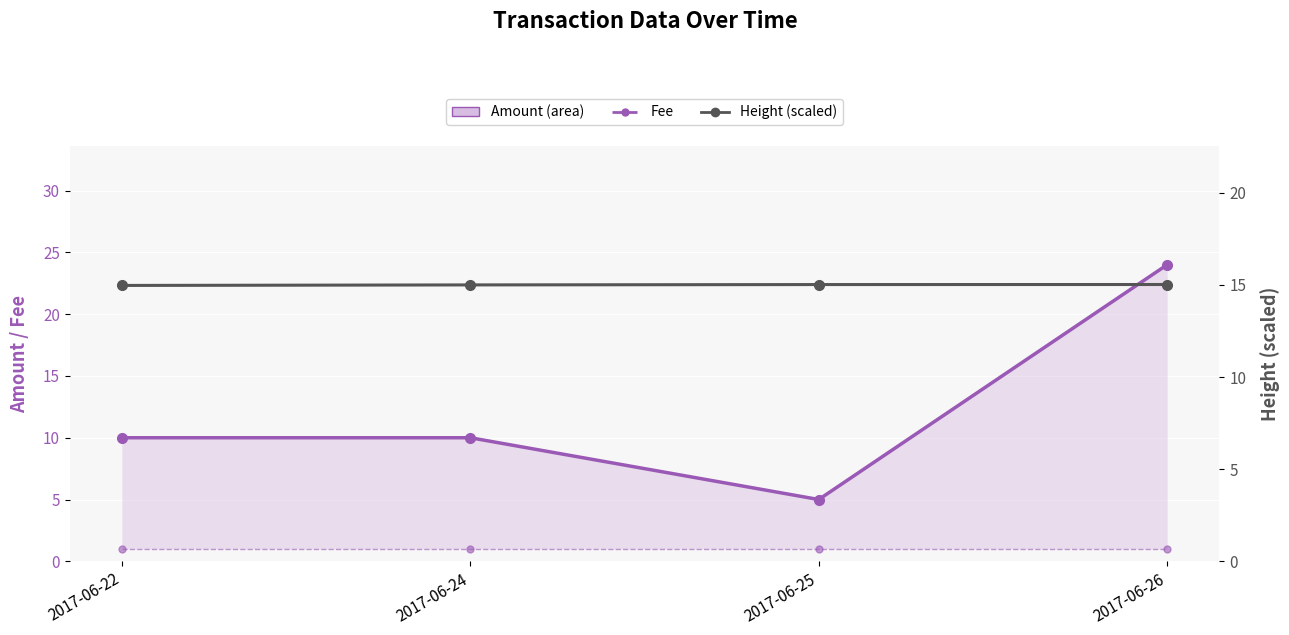

At which label is Amount closest to 14?

2017-06-22